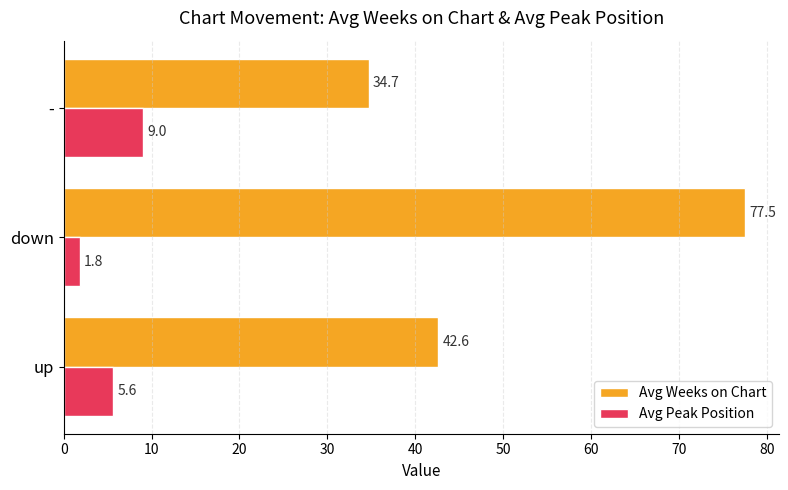

What is the difference between the highest and lowest values at down?

75.7